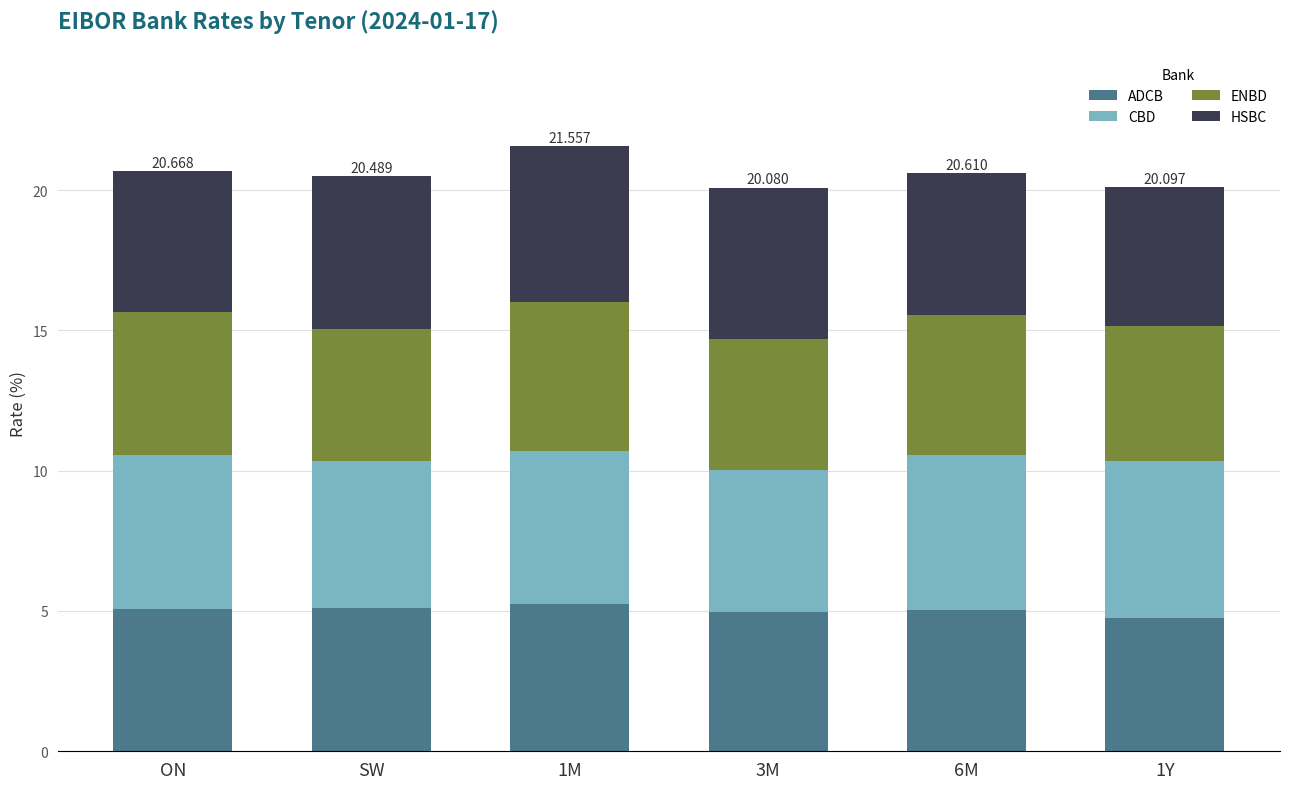

At how many categories does at least one series exceed 5?

6